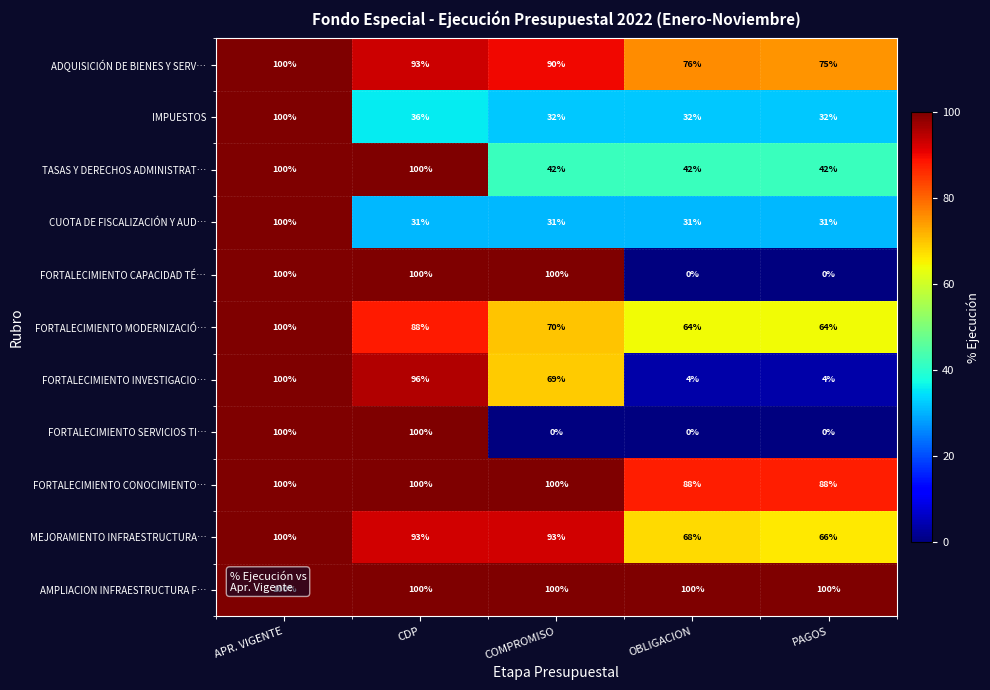

What is the sum of the CUOTA DE FISCALIZACIÓN Y AUD… values at COMPROMISO and PAGOS?

62